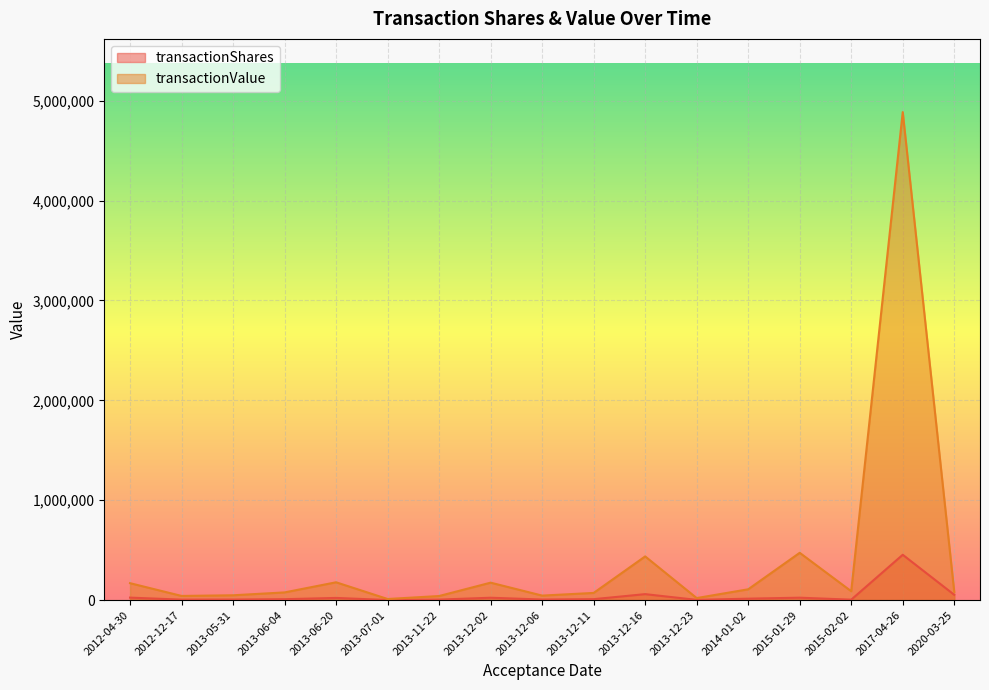

Rank the series by their average value, from highest to lowest.

transactionValue, transactionShares